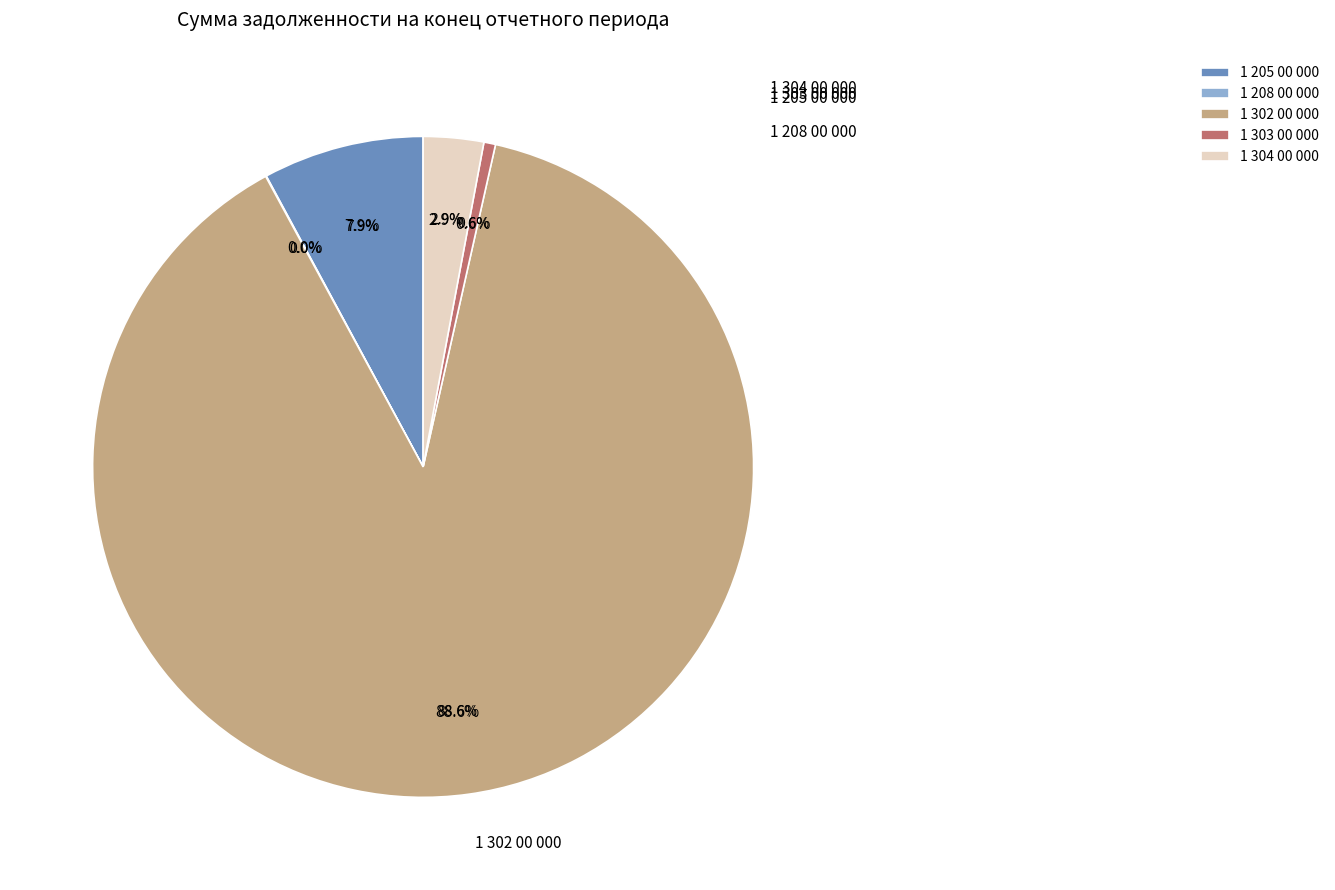

Is it true that 1 304 00 000 is 3% of the pie?

True